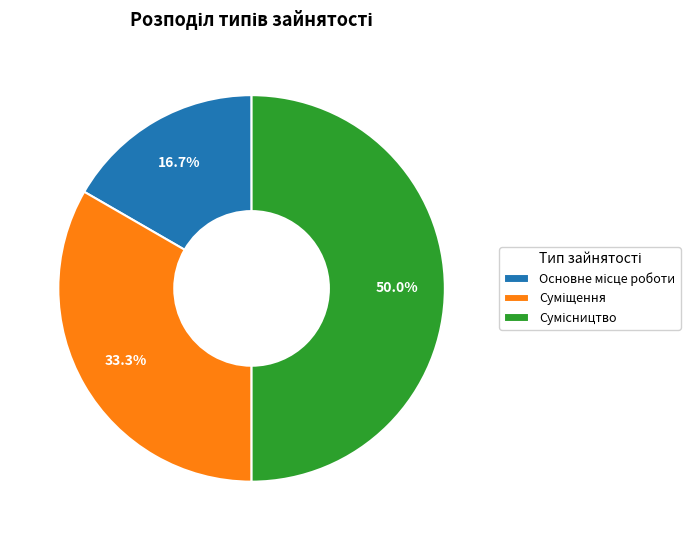

To the nearest percent, what is the difference between the largest and smallest slice percentages?

33%